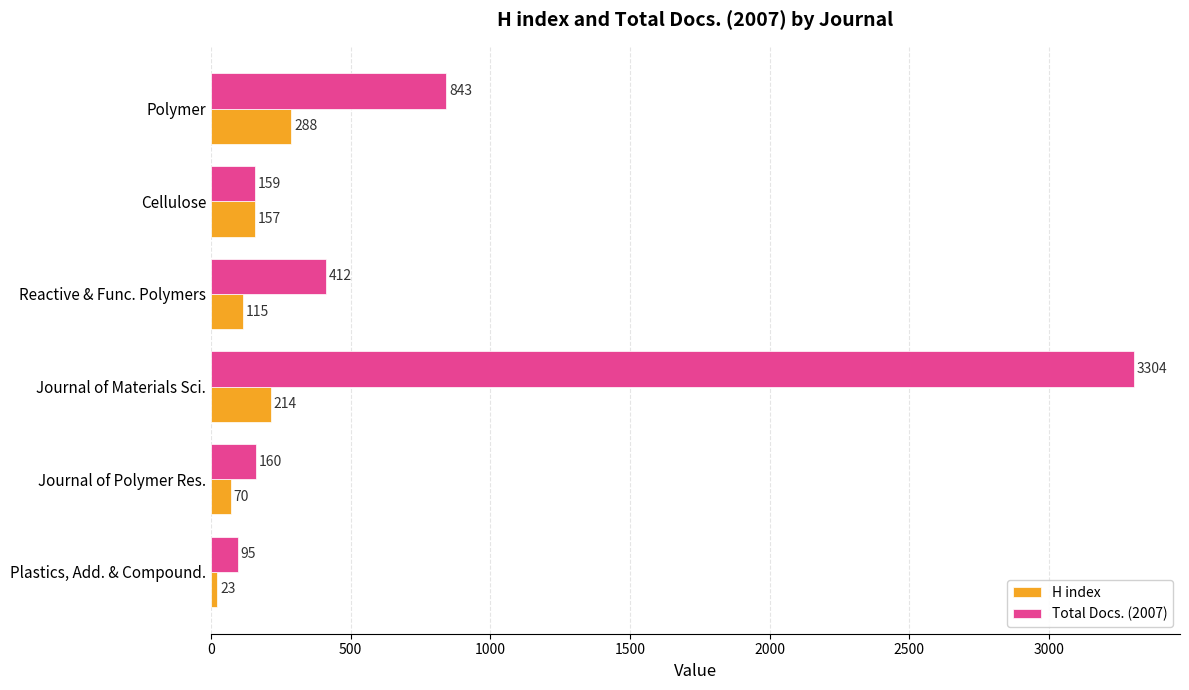

What is the total value across all series at Journal of Materials Sci.?

3518